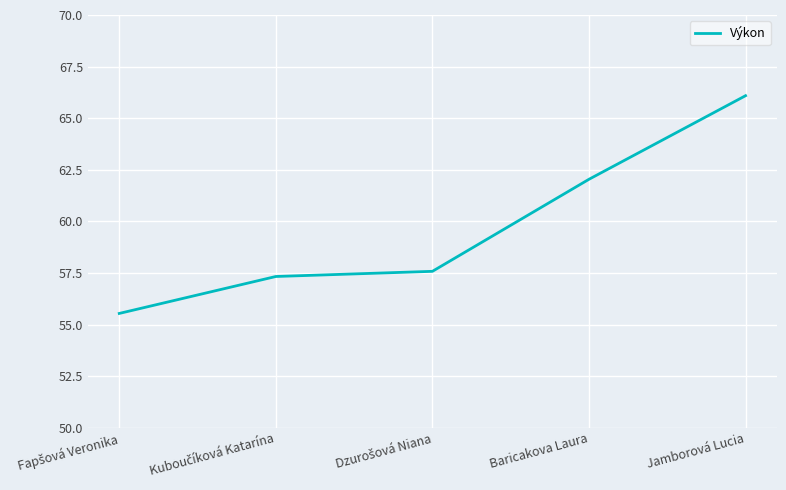

What is the maximum value shown in the chart?

66.1